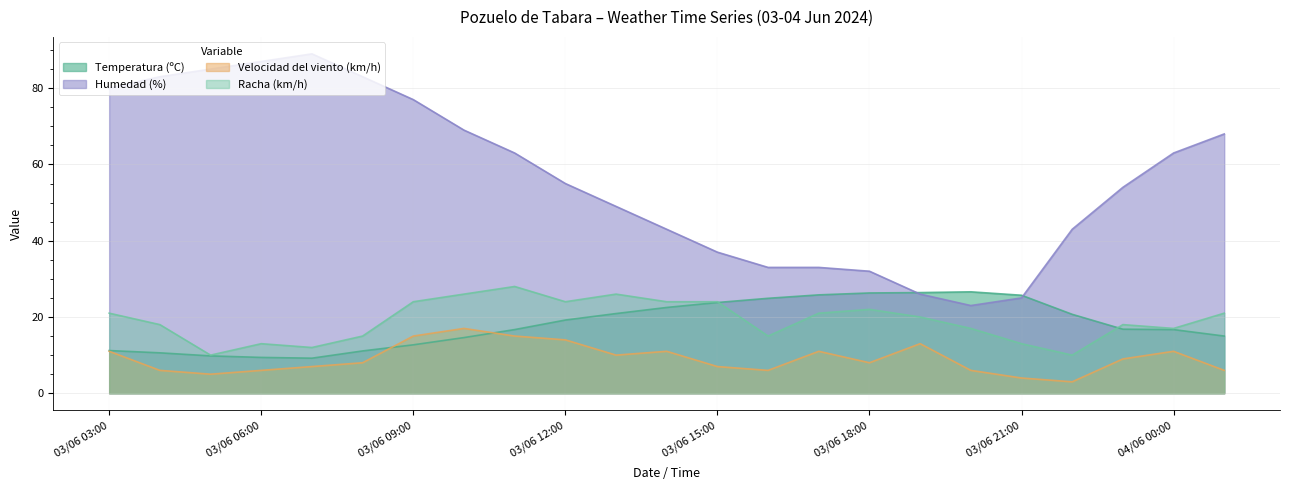

Where is the first local minimum for Velocidad del viento (km/h)?

03/06 05:00